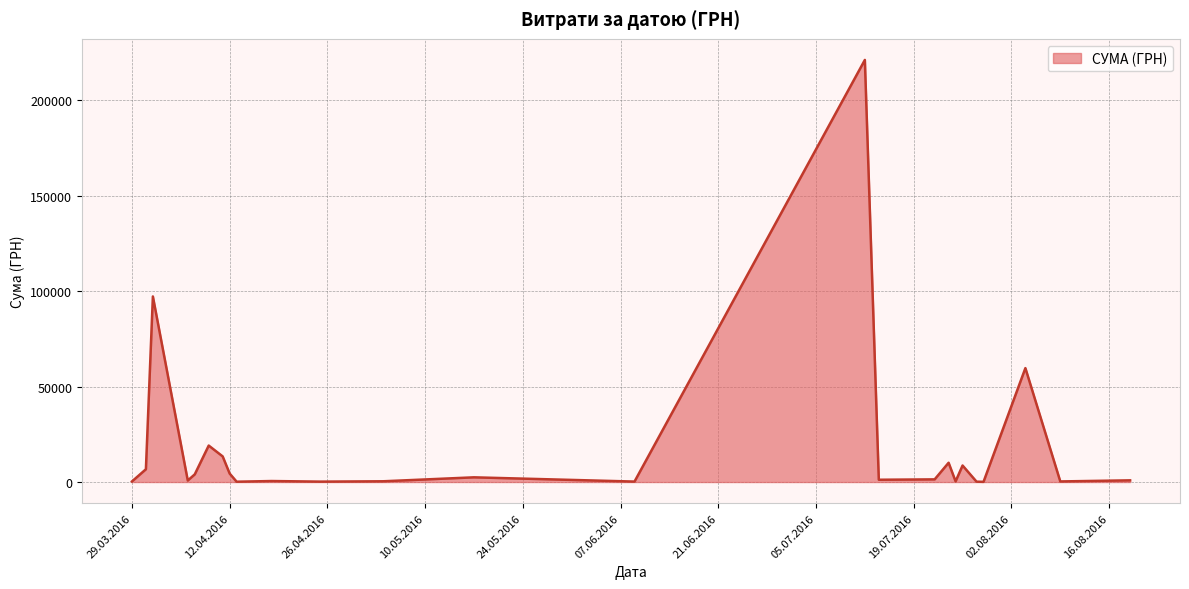

What is the difference between the maximum and minimum values?

221040.7